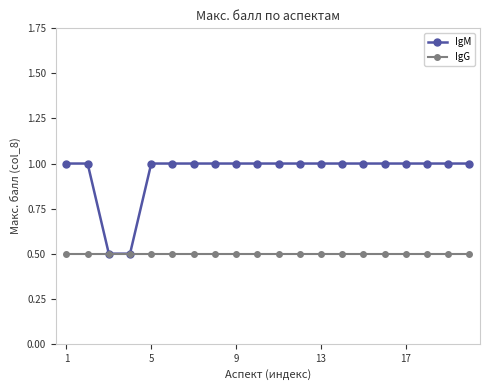

Which series has the largest total across all categories?

IgM